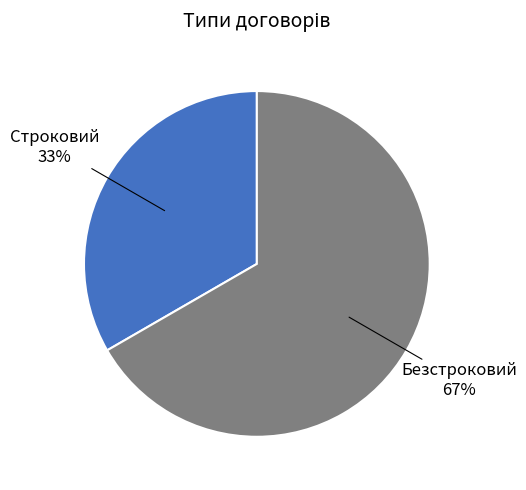

To the nearest percent, what is the average slice percentage?

50%